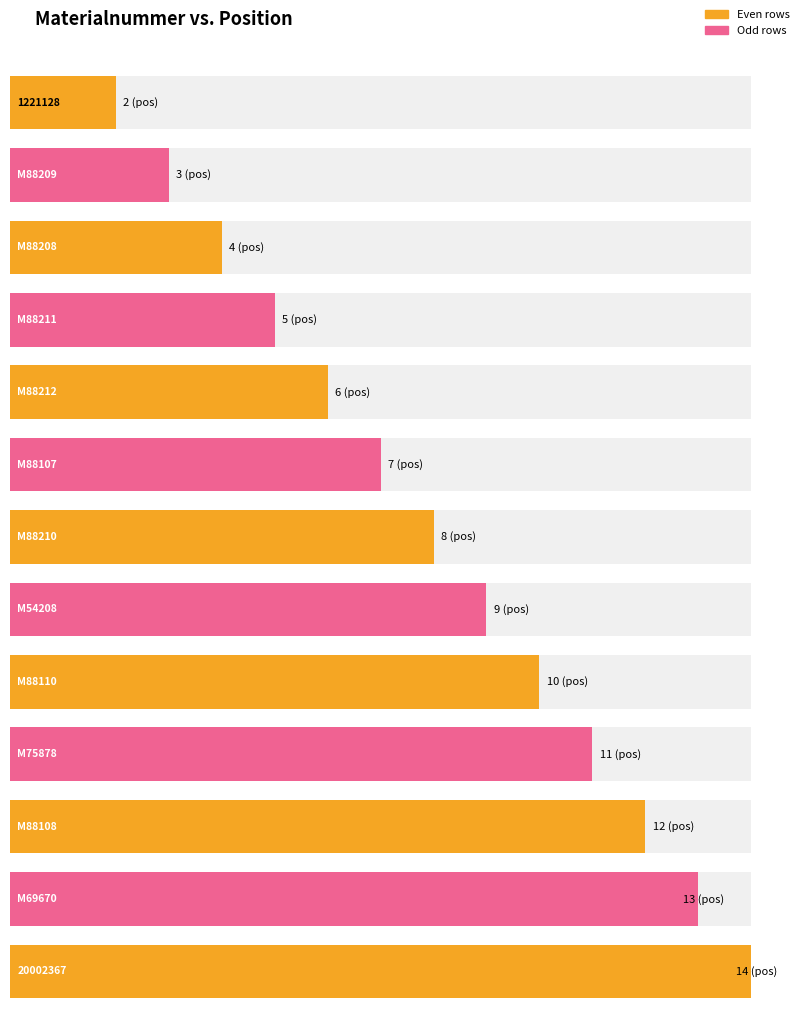

Rank the categories by value from lowest to highest.

1221128, M88209, M88208, M88211, M88212, M88107, M88210, M54208, M88110, M75878, M88108, M69670, 20002367